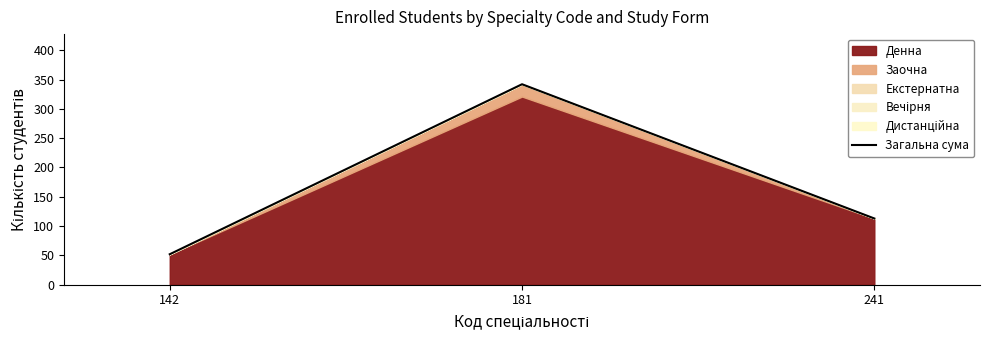

Which category has the highest value across all series?

181